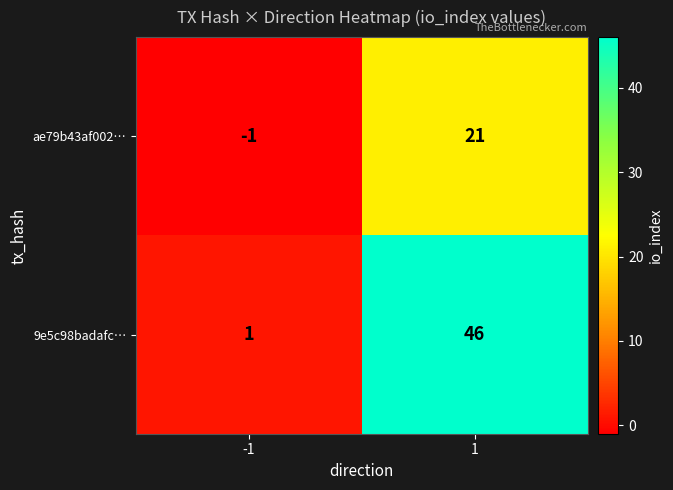

What is the maximum value for ae79b43af002…?

21